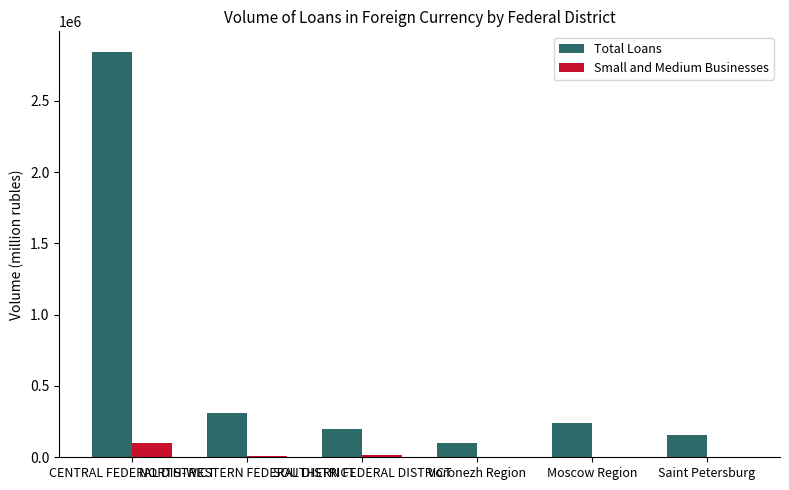

Which series has the largest total across all categories?

Total Loans